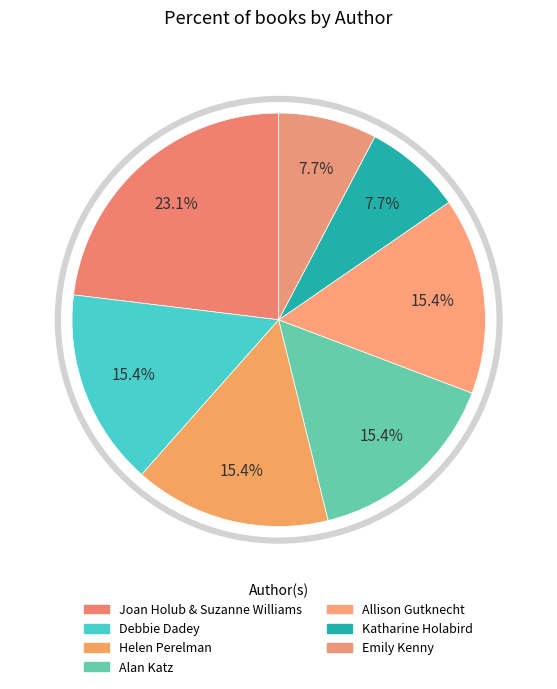

To the nearest percent, what portion does Alan Katz represent?

15%